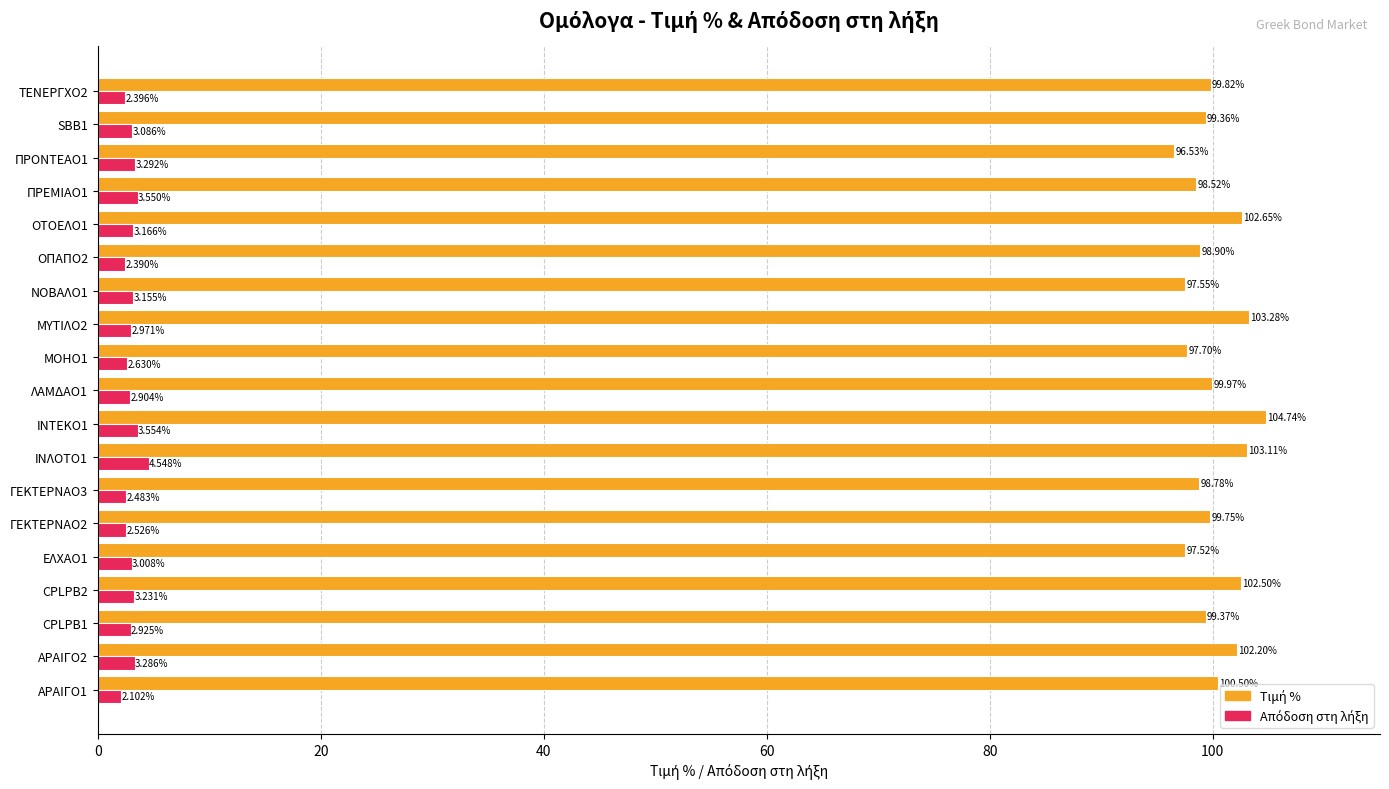

What is the spread (max minus min) of values at ΓΕΚΤΕΡΝΑΟ2?

97.2